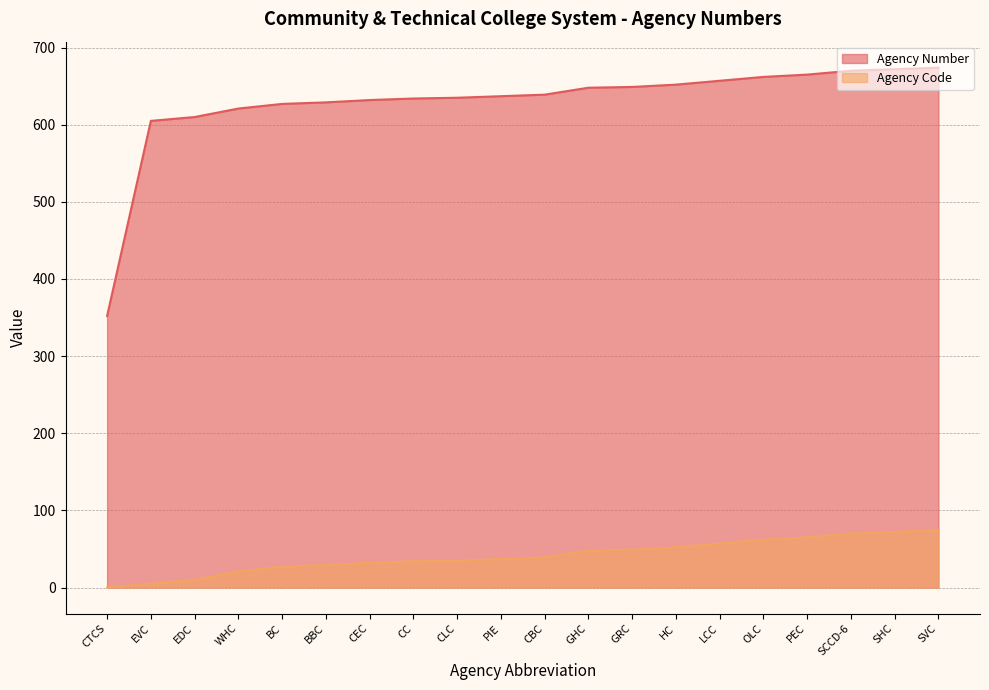

Which series has the largest total across all categories?

Agency Number